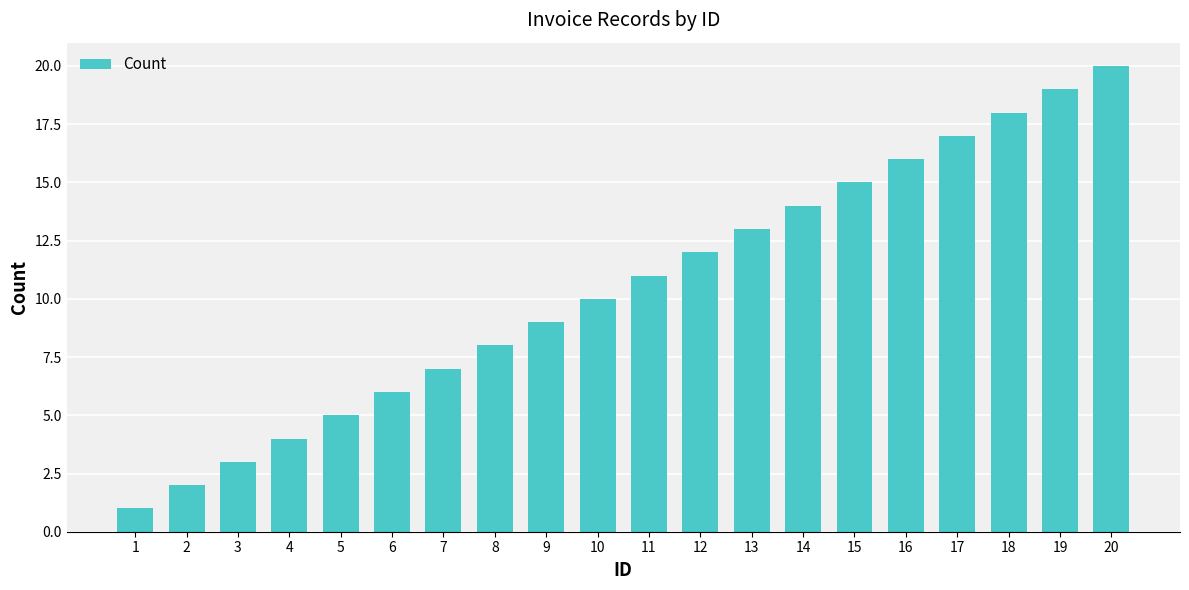

Rank the categories by value from lowest to highest.

1, 2, 3, 4, 5, 6, 7, 8, 9, 10, 11, 12, 13, 14, 15, 16, 17, 18, 19, 20